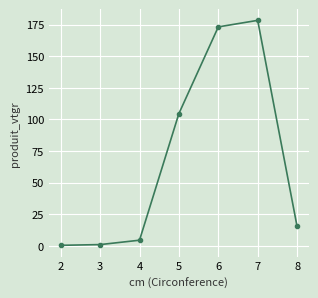

How many lines are shown in the chart?

1